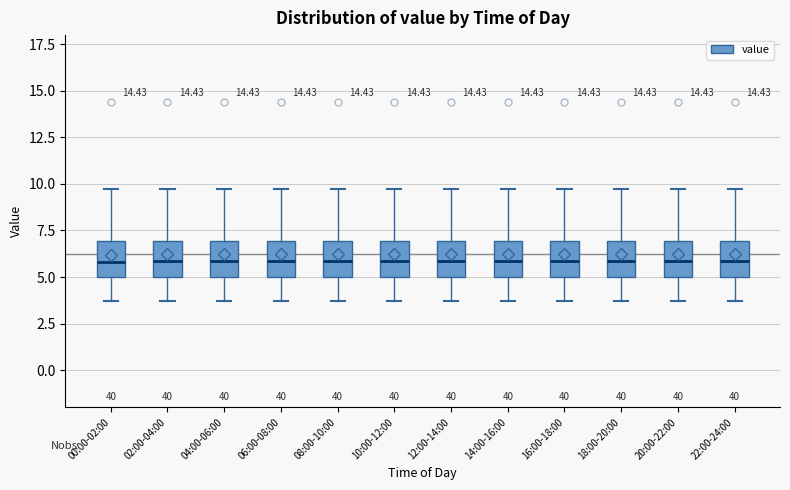

Reading left to right, transcribe this box plot: for each box, give where its median line is, the range the box spans, and where its two whiskers end, as read against the y-axis. The values are not printed on the chart, so give them approximately, as read against the axis.

00:00-02:00: median 6.0, box 5.0 to 7.0, whiskers 3.5 to 9.5
02:00-04:00: median 6.0, box 5.0 to 7.0, whiskers 3.5 to 9.5
04:00-06:00: median 6.0, box 5.0 to 7.0, whiskers 3.5 to 9.5
06:00-08:00: median 6.0, box 5.0 to 7.0, whiskers 3.5 to 9.5
08:00-10:00: median 6.0, box 5.0 to 7.0, whiskers 3.5 to 9.5
10:00-12:00: median 6.0, box 5.0 to 7.0, whiskers 3.5 to 9.5
12:00-14:00: median 6.0, box 5.0 to 7.0, whiskers 3.5 to 9.5
14:00-16:00: median 6.0, box 5.0 to 7.0, whiskers 3.5 to 9.5
16:00-18:00: median 6.0, box 5.0 to 7.0, whiskers 3.5 to 9.5
18:00-20:00: median 6.0, box 5.0 to 7.0, whiskers 3.5 to 9.5
20:00-22:00: median 6.0, box 5.0 to 7.0, whiskers 3.5 to 9.5
22:00-24:00: median 6.0, box 5.0 to 7.0, whiskers 3.5 to 9.5